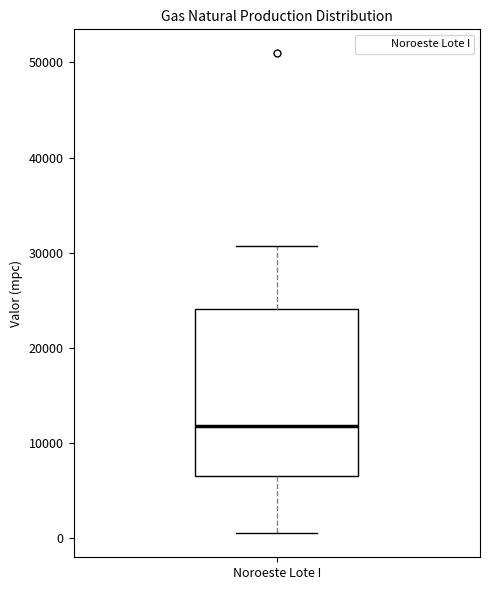

Where does the upper whisker of the box for Noroeste Lote I end on the y-axis? The values are not printed on the chart, so give them approximately, as read against the axis.

31000